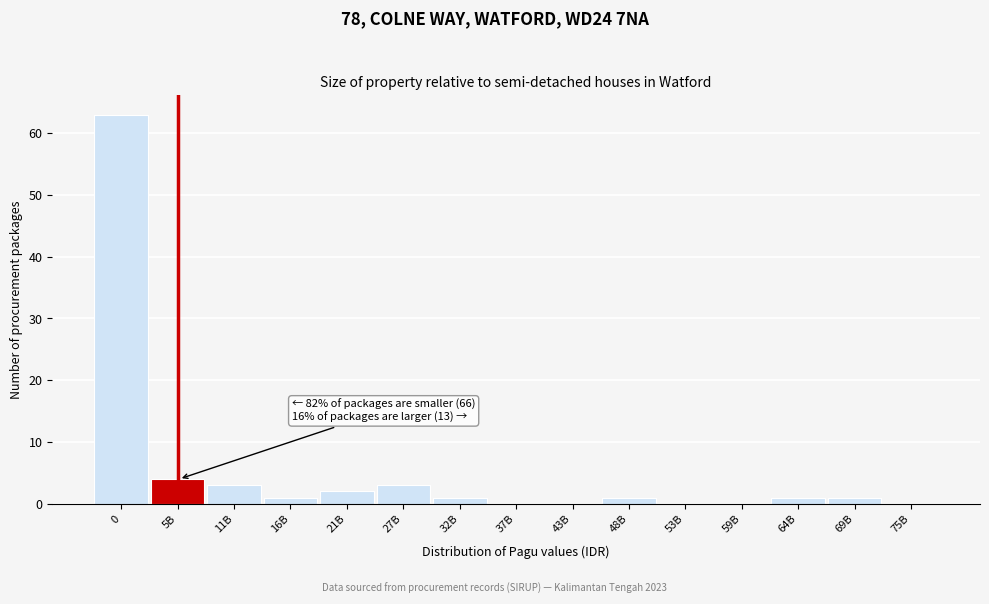

Reading right to left, list all the values displayed in this chart.

75B=0	69B=1	64B=1	59B=0	53B=0	48B=1	43B=0	37B=0	32B=1	27B=3	21B=2	16B=1	11B=3	5B=4	0=63